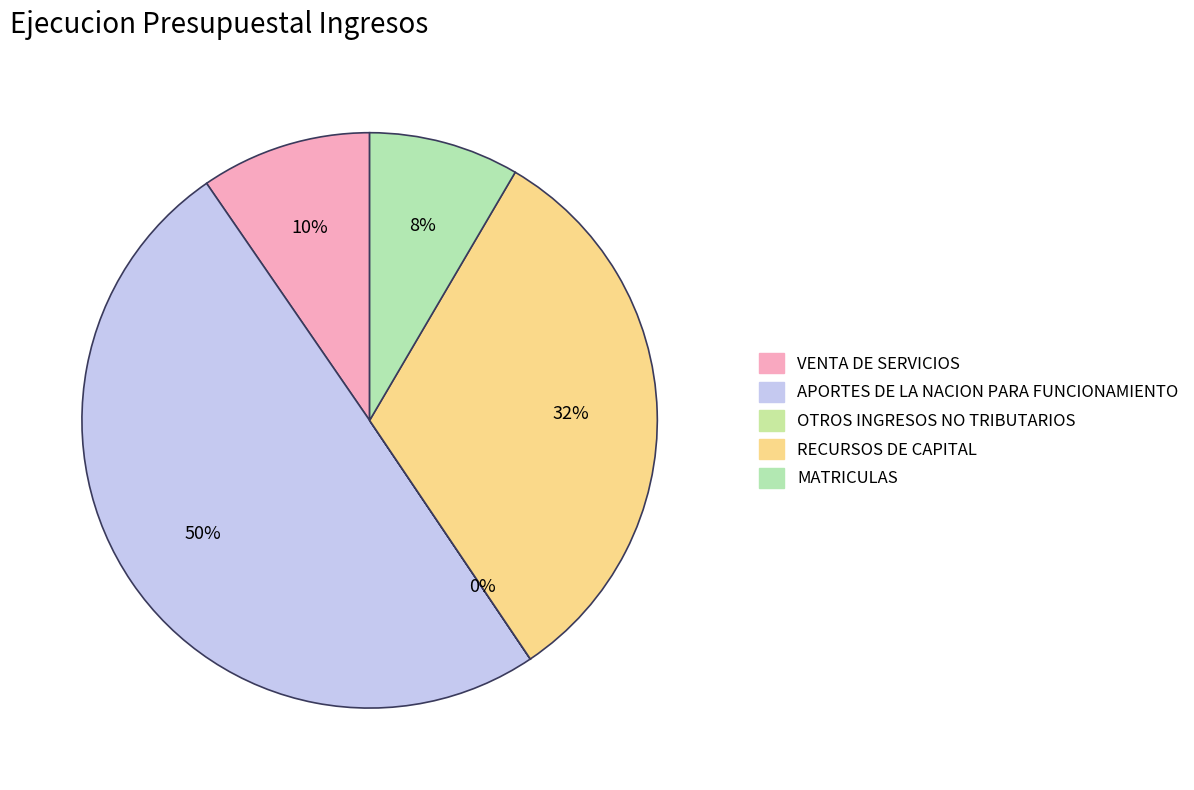

To the nearest percent, what is the difference between the RECURSOS DE CAPITAL and APORTES DE LA NACION PARA FUNCIONAMIENTO slice percentages?

18%